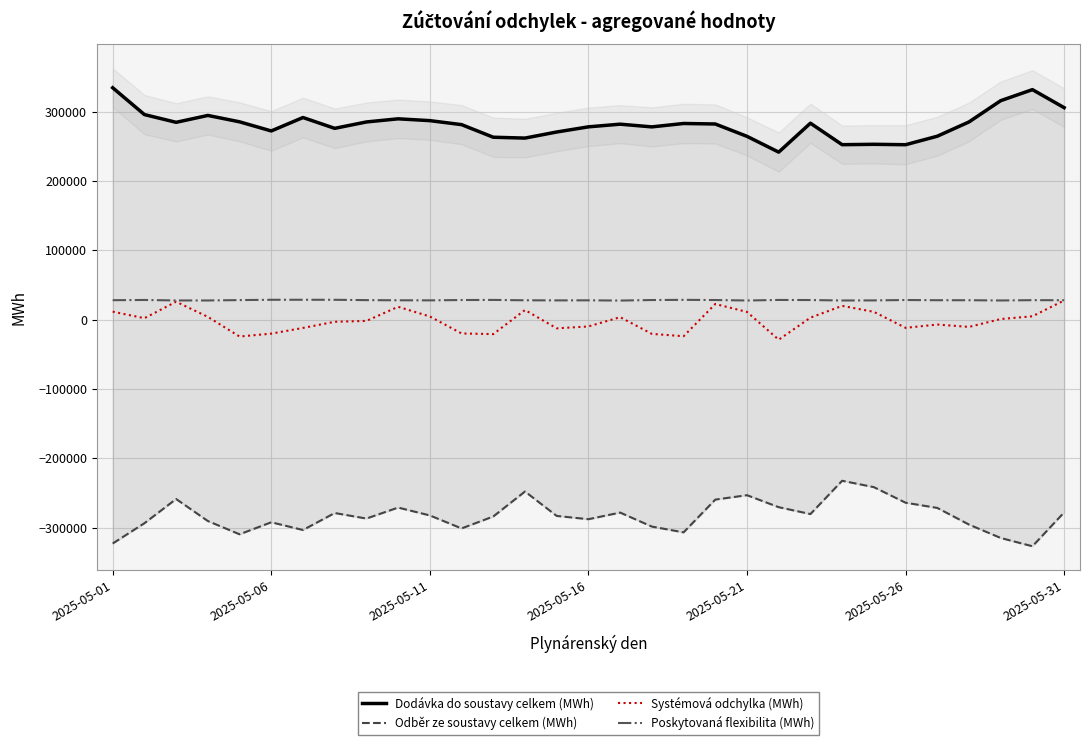

True or false: Dodávka do soustavy celkem (MWh) and Odběr ze soustavy celkem (MWh) cross at least once.

False